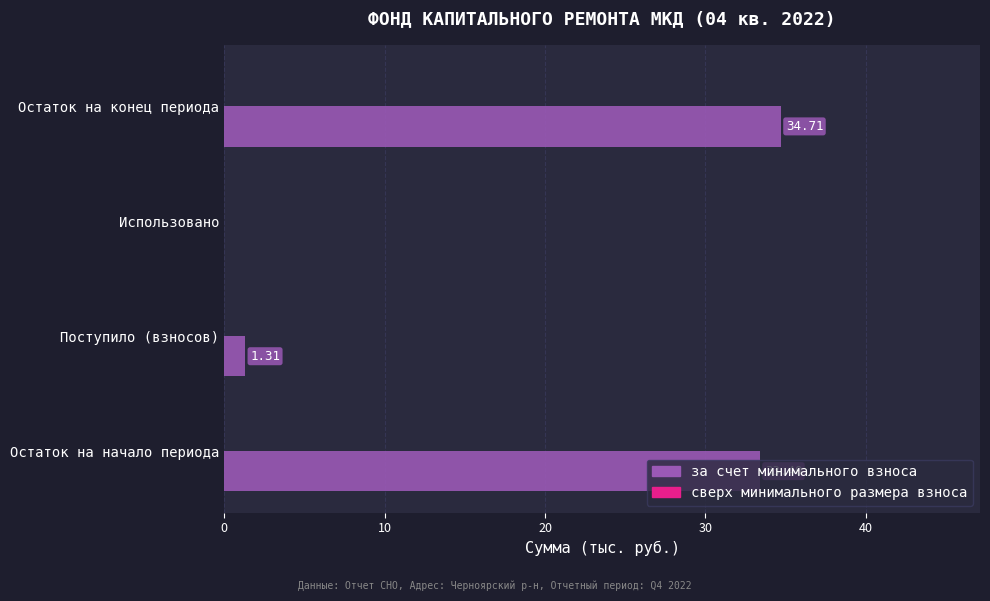

At which label is the value closest to 17?

Поступило (взносов)